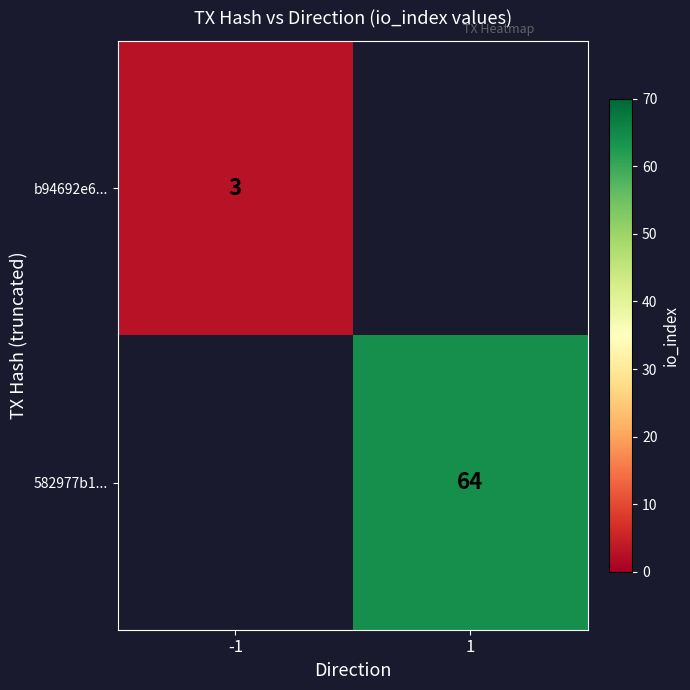

The b94692e6... series shows 3 at -1. True or false?

True